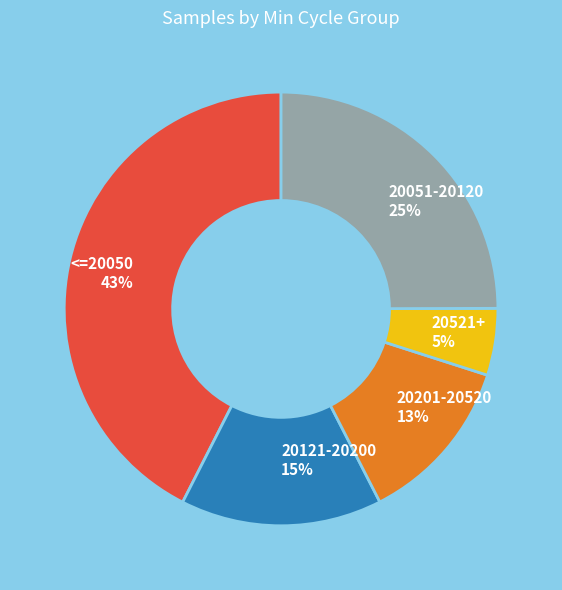

Which has a higher value, 20201-20520 or 20121-20200?

20121-20200